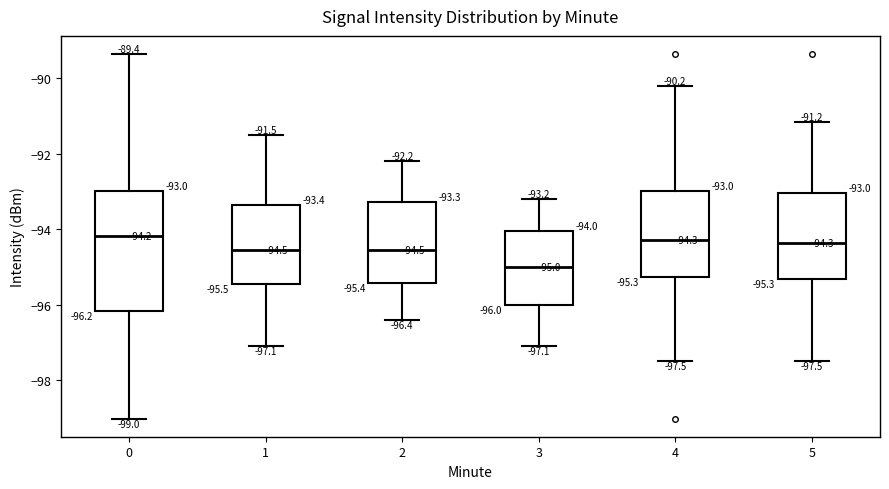

Comparing the boxes themselves (not the whiskers), which one is the tallest?

0